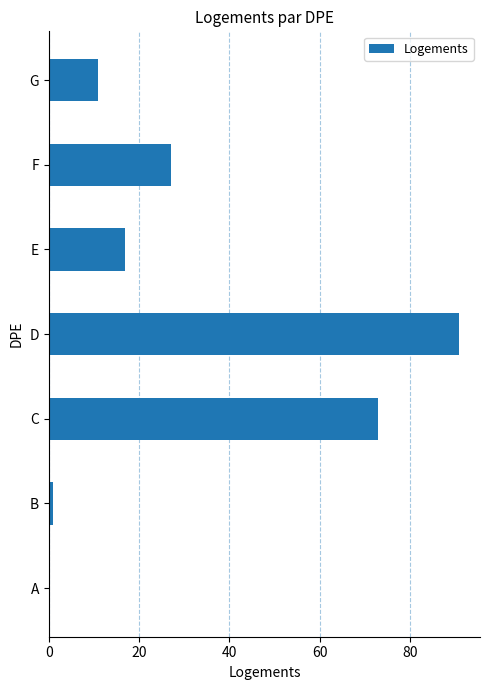

Are the bars grouped side by side (vs. stacked)?

No